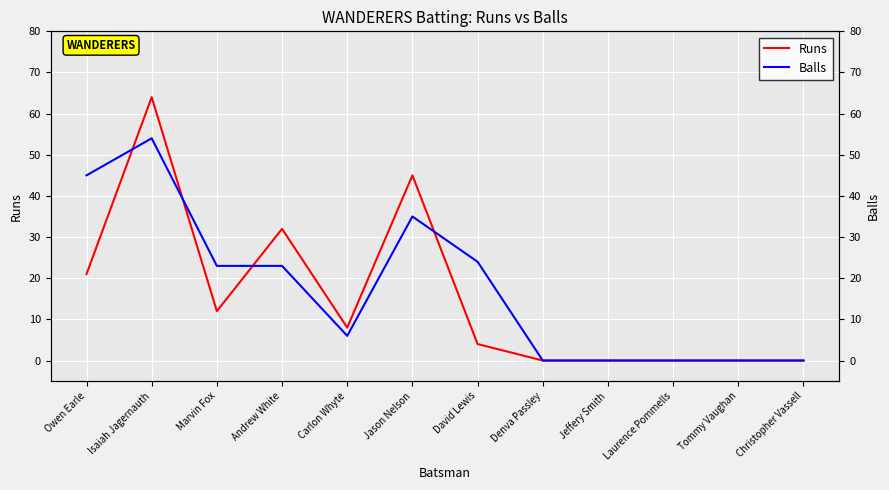

At which category does Runs reach its first local peak?

Isaiah Jagernauth